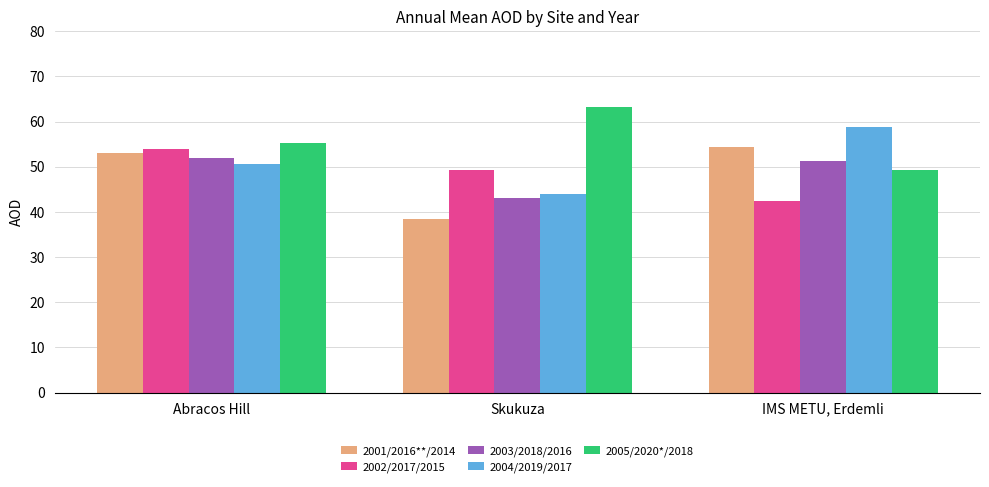

Reading right to left, transcribe all the data shown in this chart.

2001/2016**/2014: 54.5	38.5	53.0
2002/2017/2015: 42.5	49.4	53.9
2003/2018/2016: 51.2	43.0	51.9
2004/2019/2017: 58.8	44.0	50.5
2005/2020*/2018: 49.3	63.2	55.3